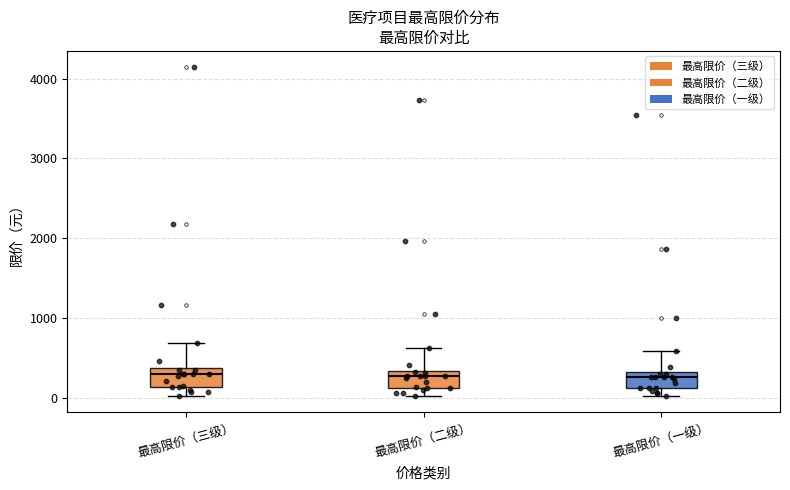

Where does the lower whisker of the box for 最高限价（二级） end on the y-axis? The values are not printed on the chart, so give them approximately, as read against the axis.

0